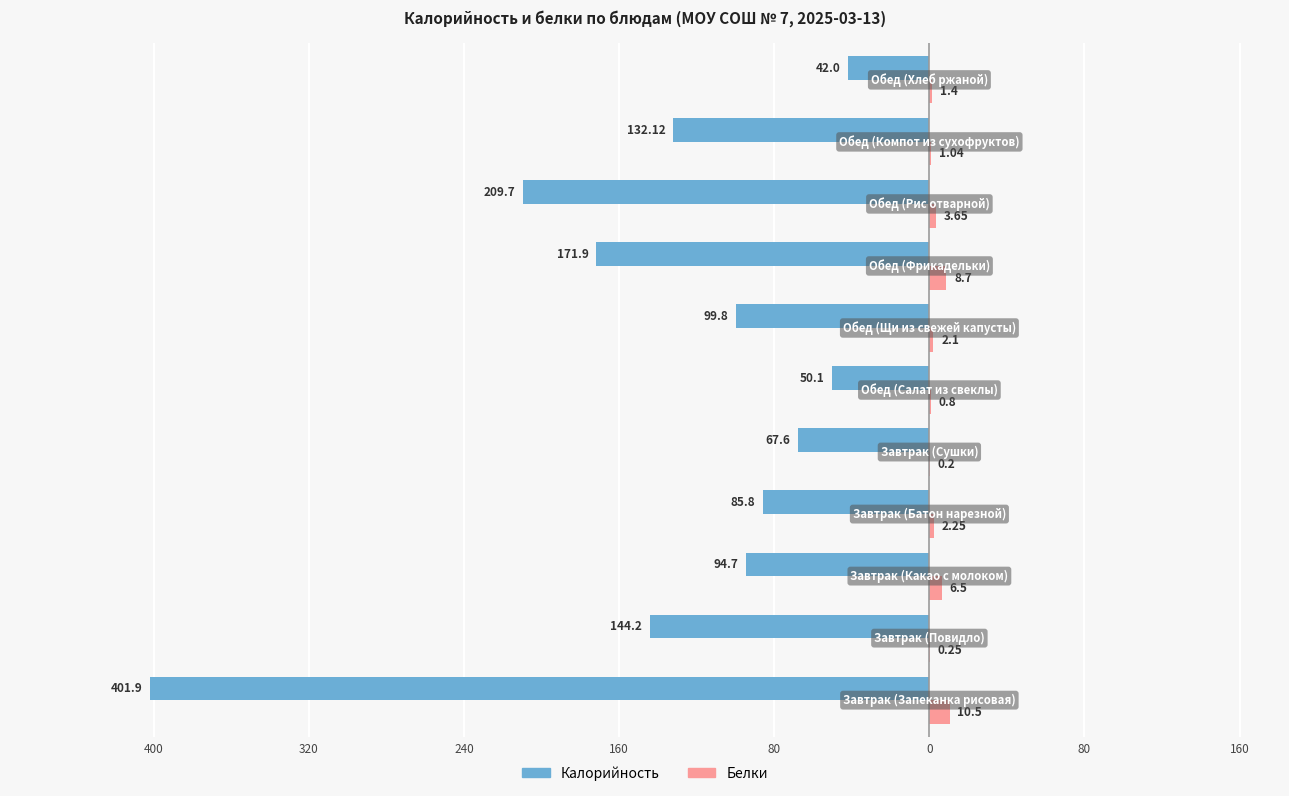

Reading right to left, list all the values displayed in this chart.

Калорийность: 400=-42.0	320=-132.1	240=-209.7	160=-171.9	80=-99.8	0=-50.1	80=-67.6	160=-85.8	240=-94.7	320=-144.2	400=-401.9
Белки: 400=1.4	320=1.0	240=3.6	160=8.7	80=2.1	0=0.8	80=0.2	160=2.2	240=6.5	320=0.2	400=10.5